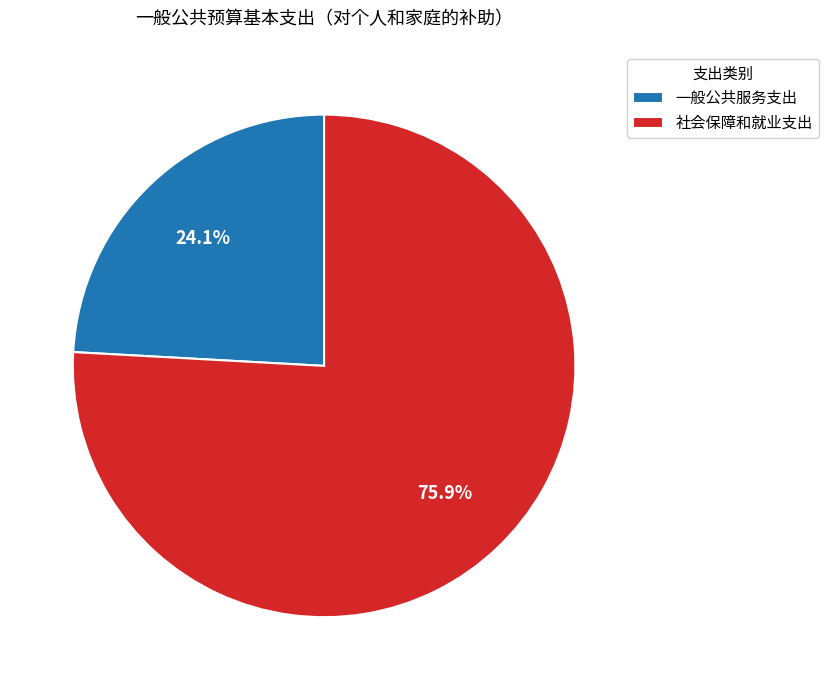

The 一般公共服务支出 slice represents 37% of the pie. True or false?

False